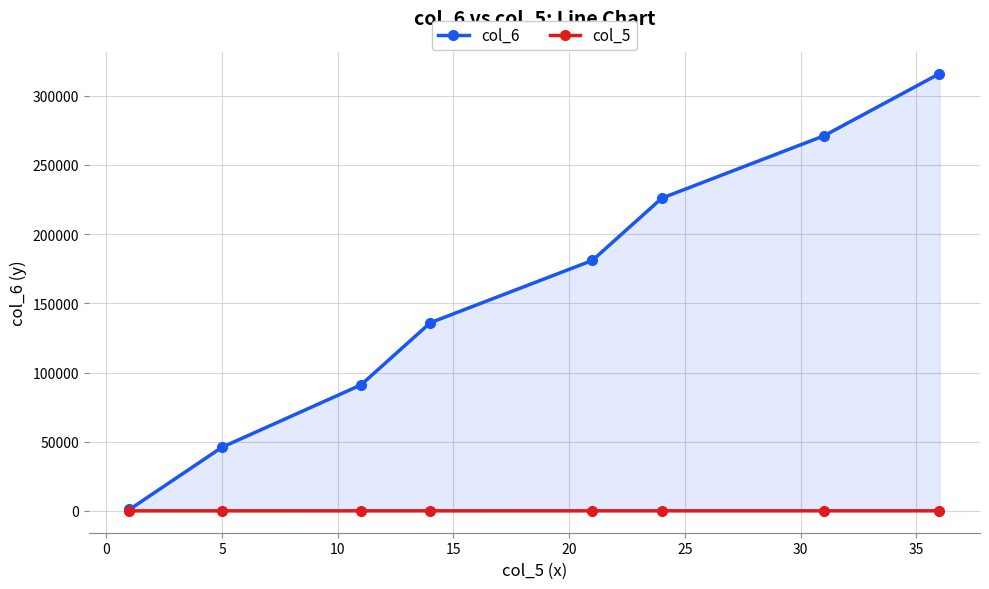

List the series in order of their peak value, highest first.

col_6, col_5